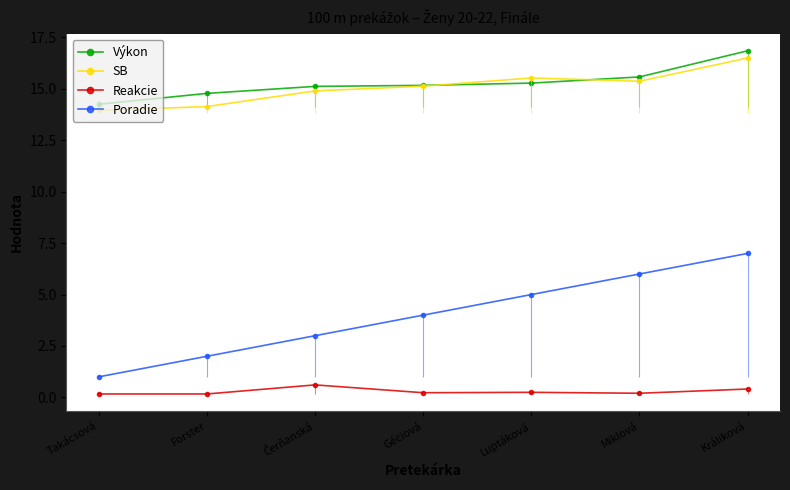

Read the Výkon value at Čerňanská.

15.1